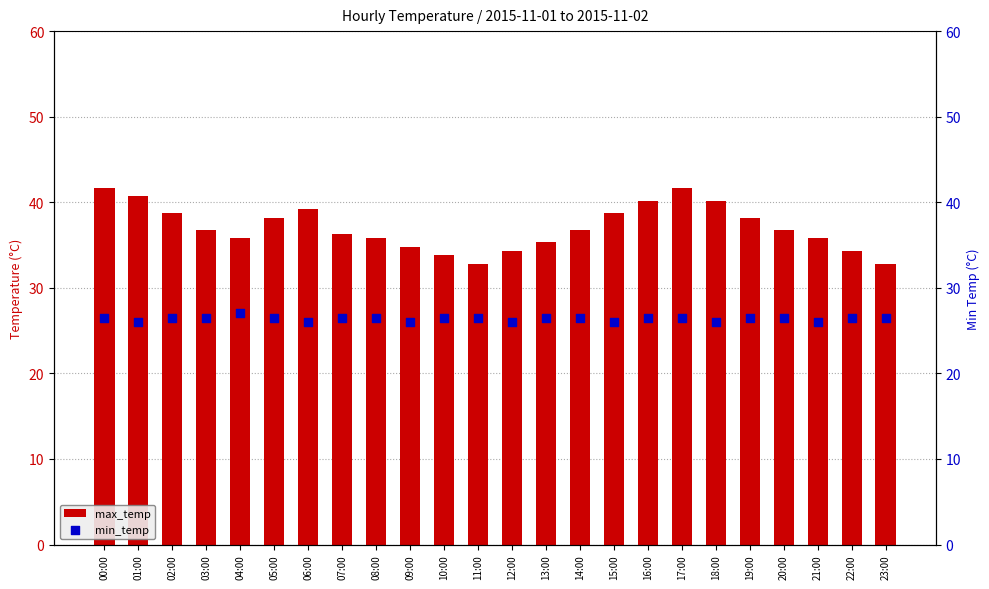

At how many categories does at least one series exceed 34?

21